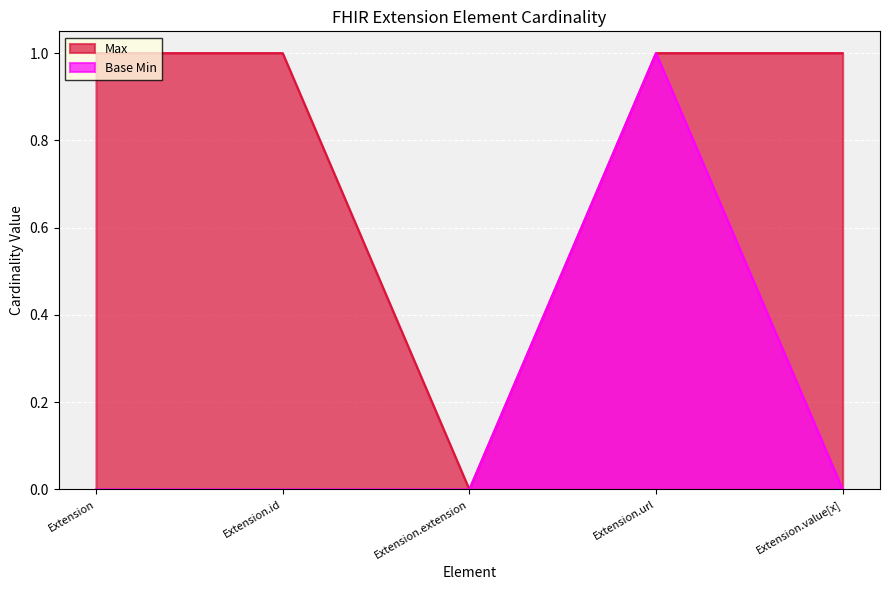

What is the value of the Max point at the 1st from the left?

1